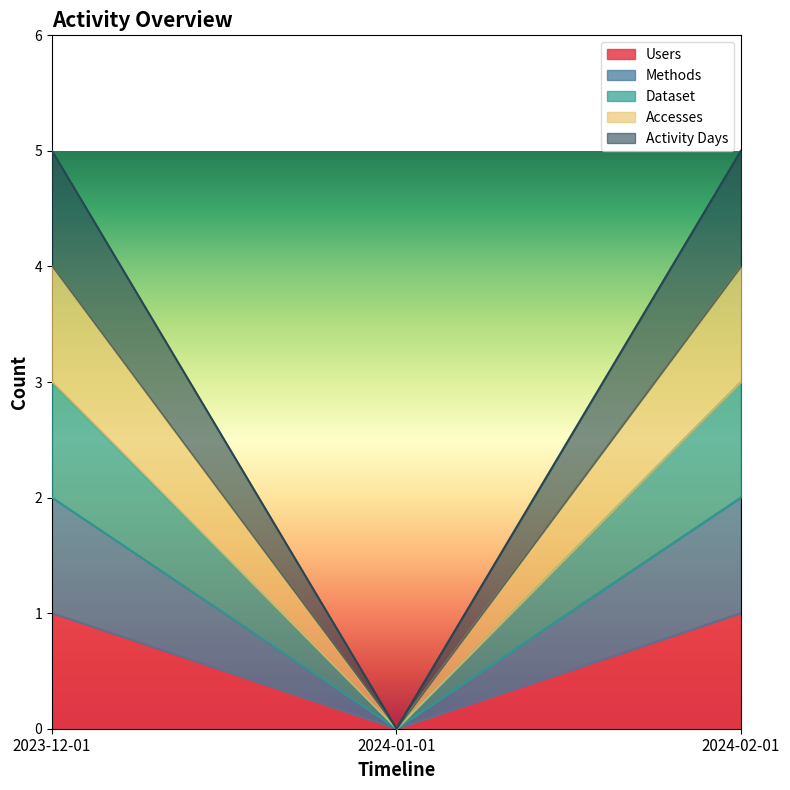

How many positive values does the Accesses series have?

2